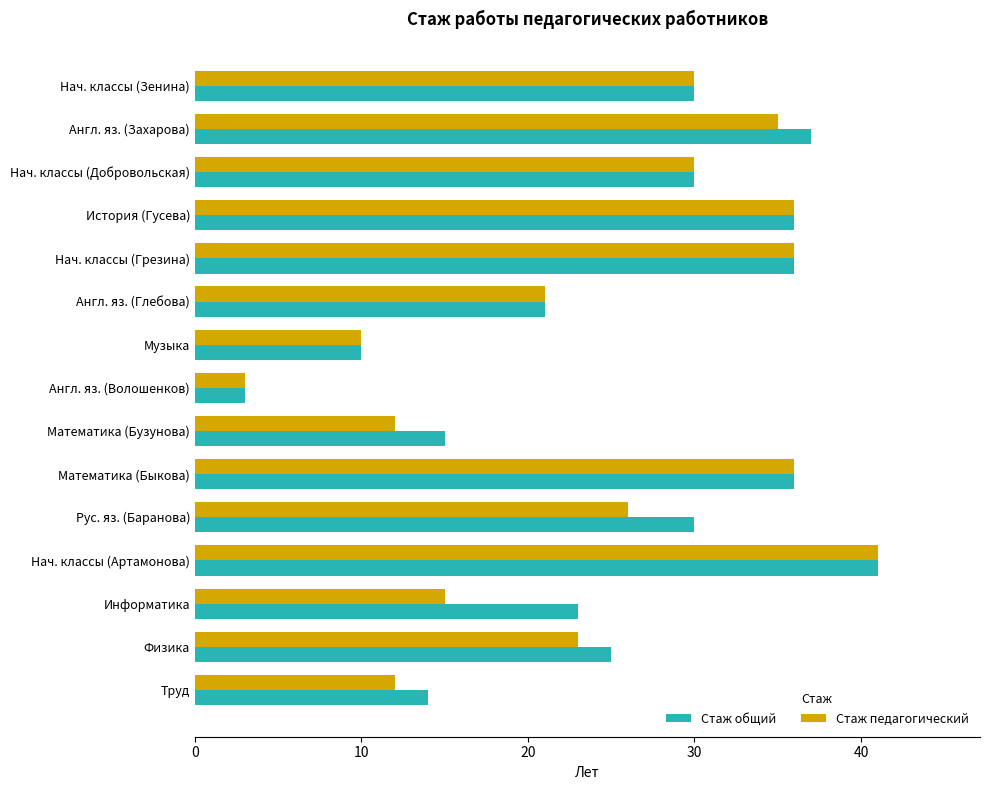

At which label does Стаж общий reach its peak?

Нач. классы (Артамонова)